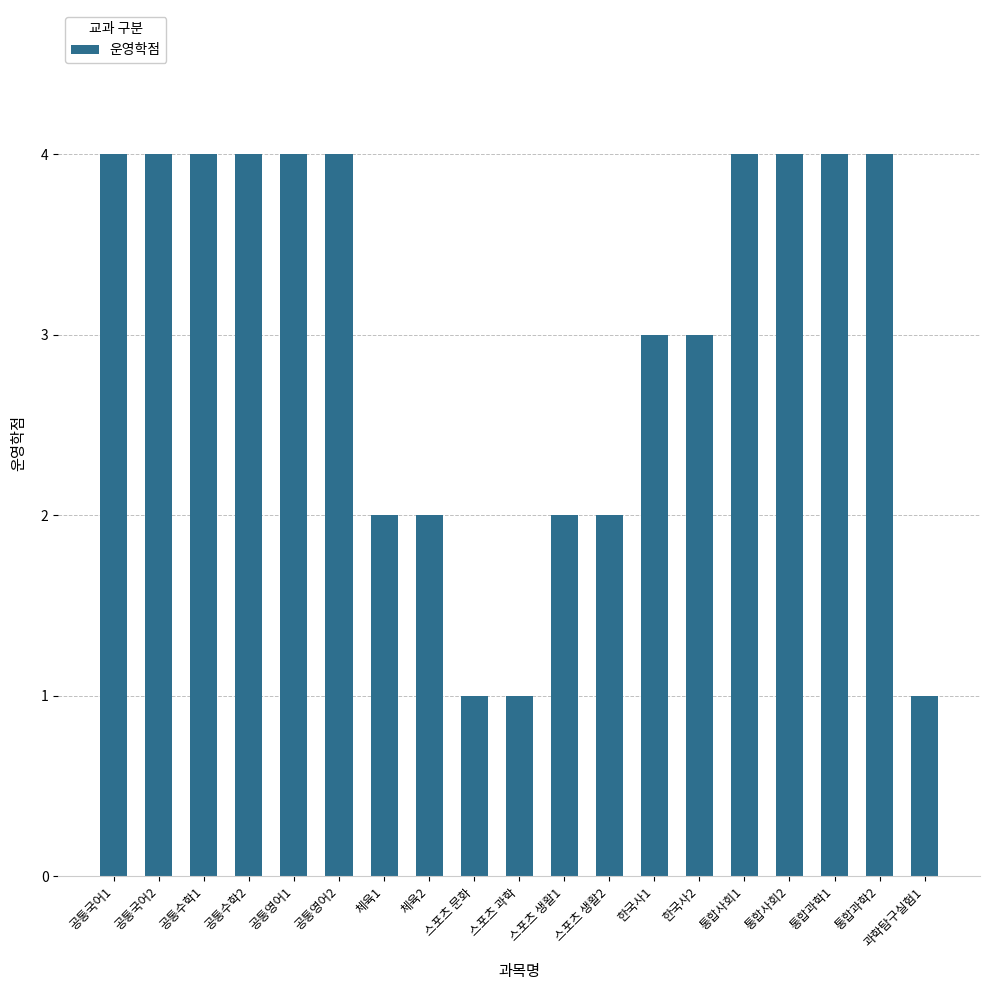

Reading left to right, list all the values displayed in this chart.

공통국어1=4	공통국어2=4	공통수학1=4	공통수학2=4	공통영어1=4	공통영어2=4	체육1=2	체육2=2	스포츠 문화=1	스포츠 과학=1	스포츠 생활1=2	스포츠 생활2=2	한국사1=3	한국사2=3	통합사회1=4	통합사회2=4	통합과학1=4	통합과학2=4	과학탐구실험1=1